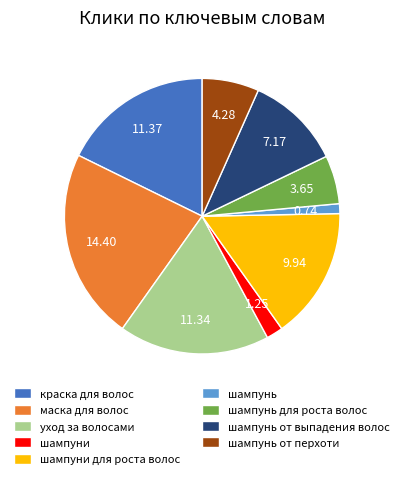

What is the largest slice in the pie chart?

маска для волос